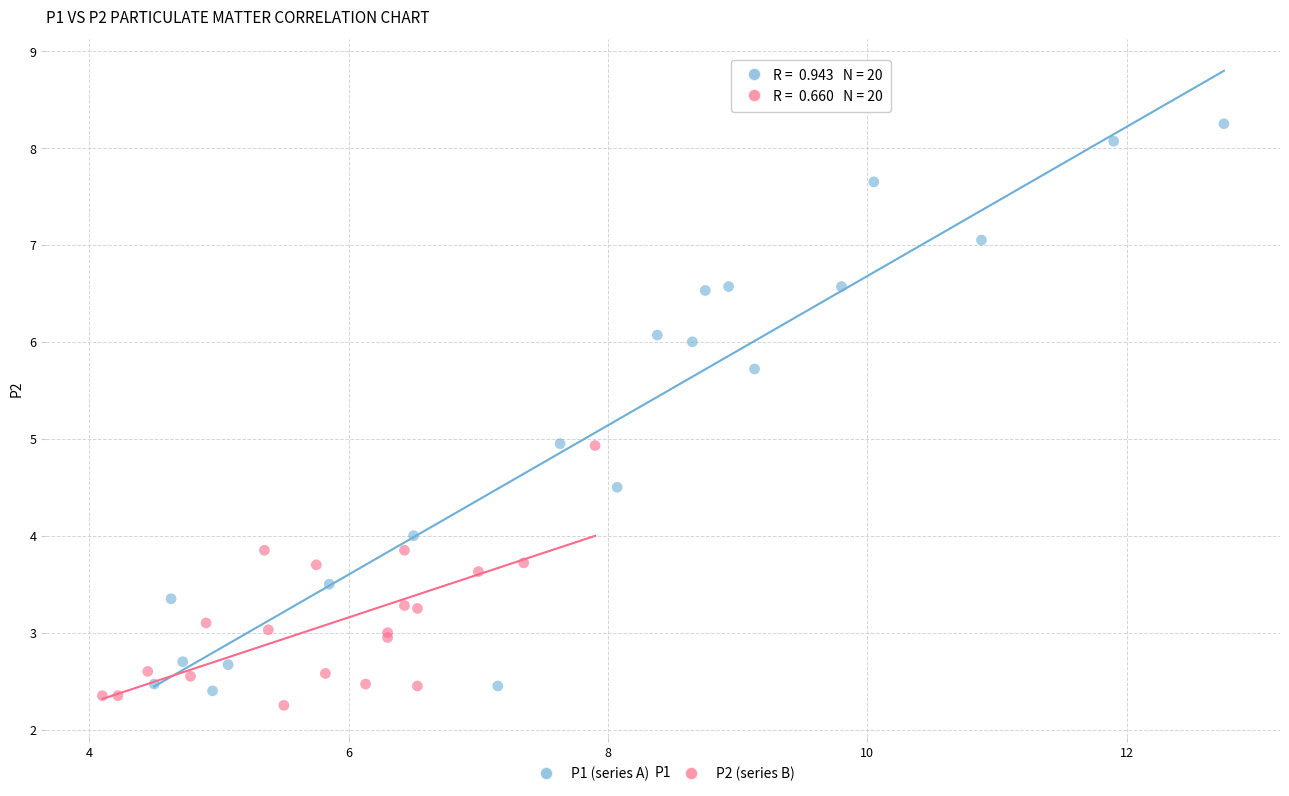

Which series reaches the maximum Y coordinate?

P1 (series A)